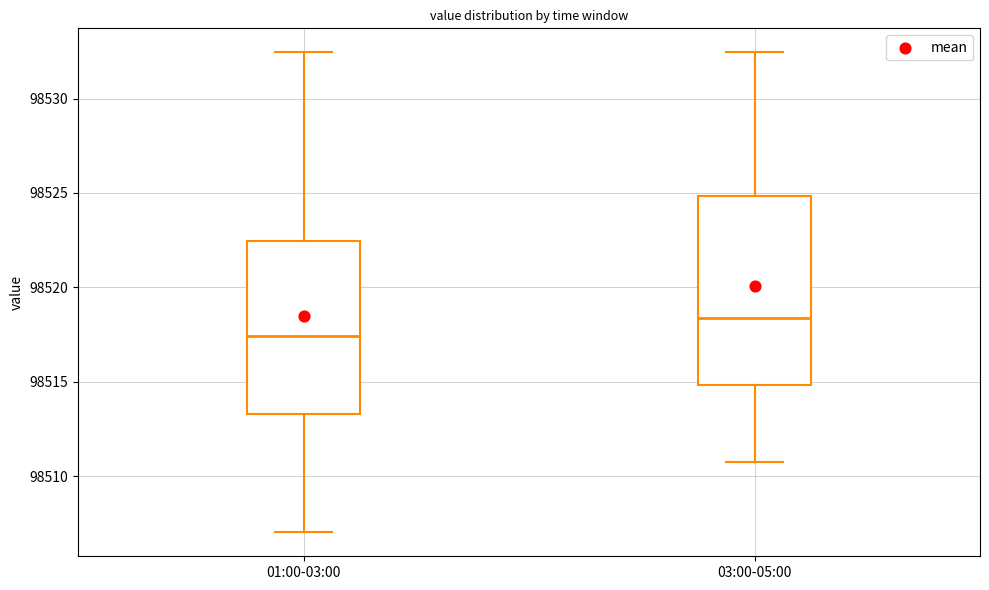

Which box is the tallest, from its lower edge to its upper edge?

03:00-05:00